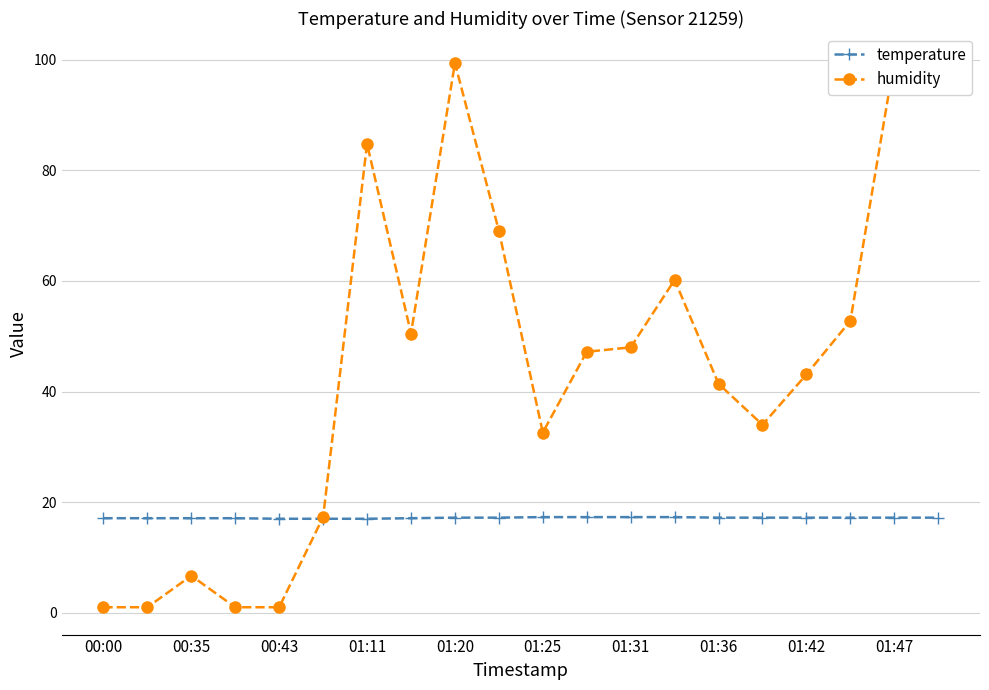

Does the chart display data point markers on the line(s)?

Yes